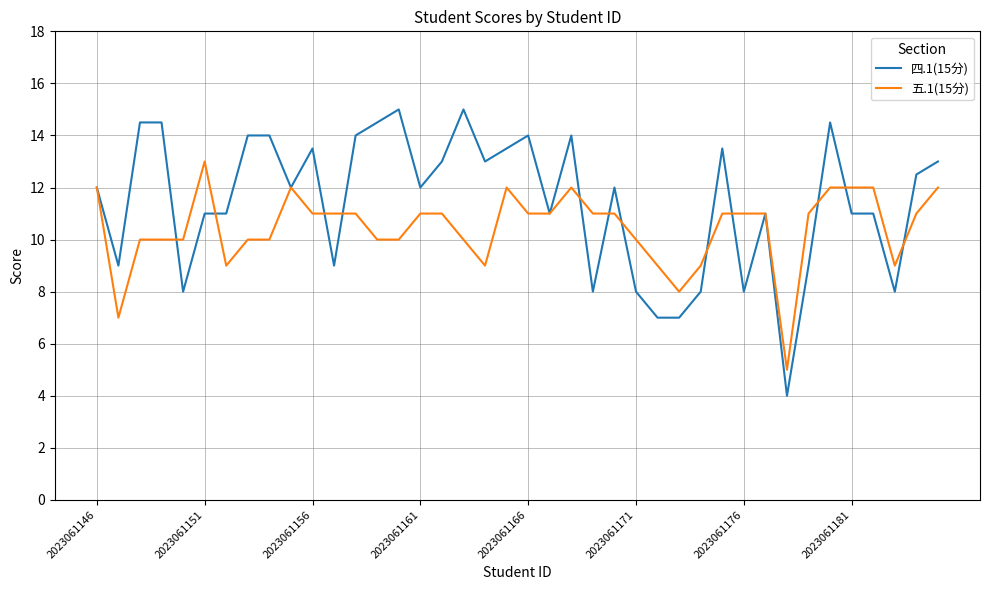

Rank the series by their average value, from highest to lowest.

四.1(15分), 五.1(15分)